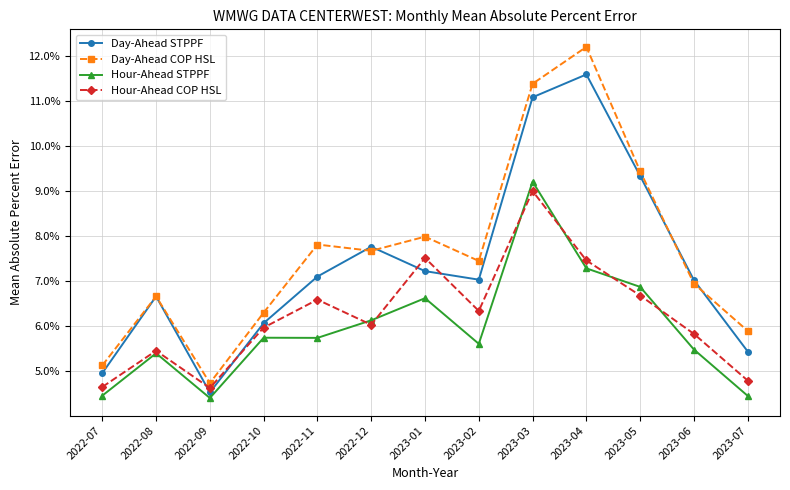

Is the value of Hour-Ahead COP HSL at 2022-08 greater than the value of Day-Ahead STPPF at 2023-03?

No